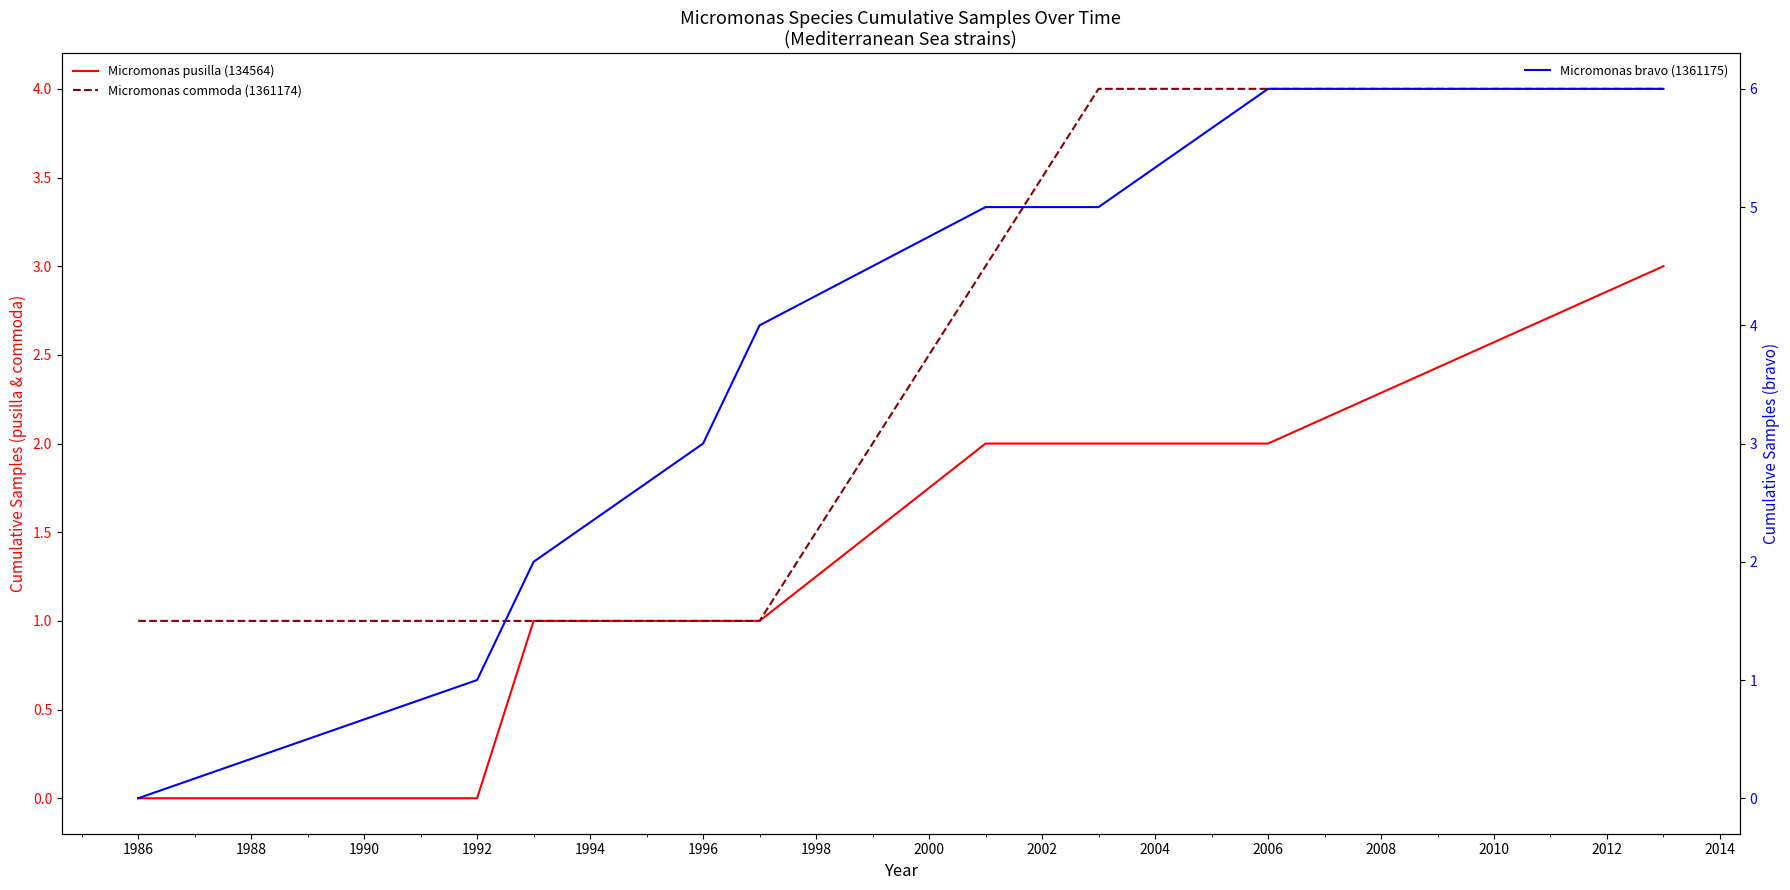

True or false: Micromonas bravo (1361175) and Micromonas pusilla (134564) cross at least once.

False